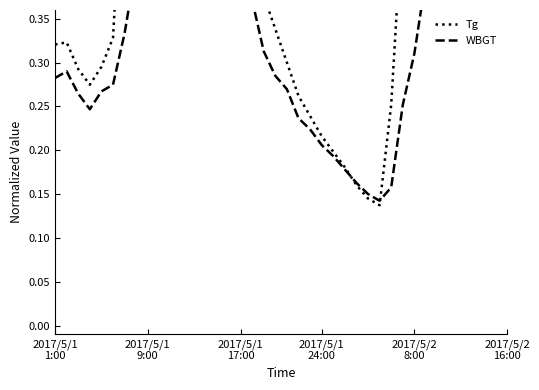

What is the difference between the maximum and minimum values in the WBGT series?

0.4